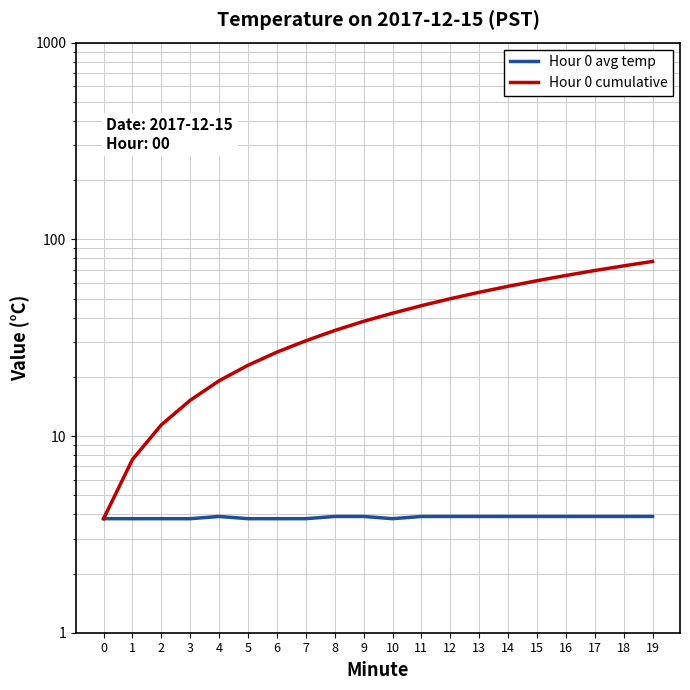

Which series has the widest spread of values?

Hour 0 cumulative